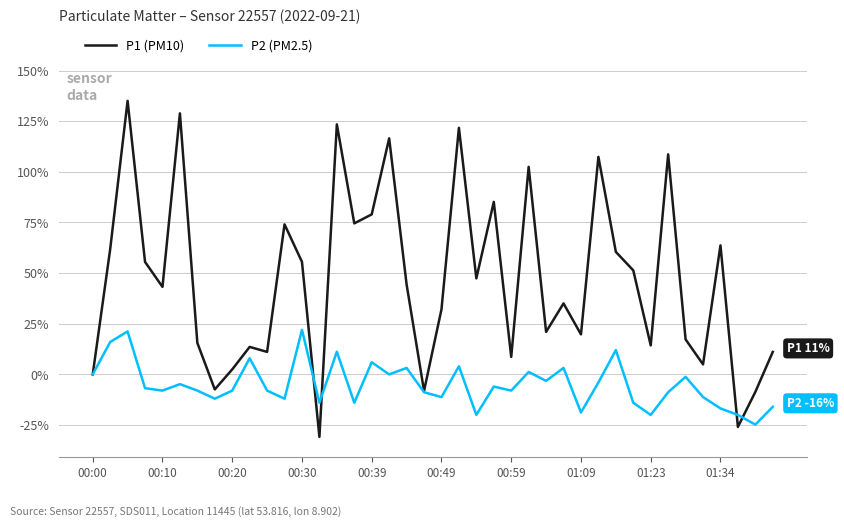

True or false: P2 (PM2.5) has more than 1 interior local peaks.

True